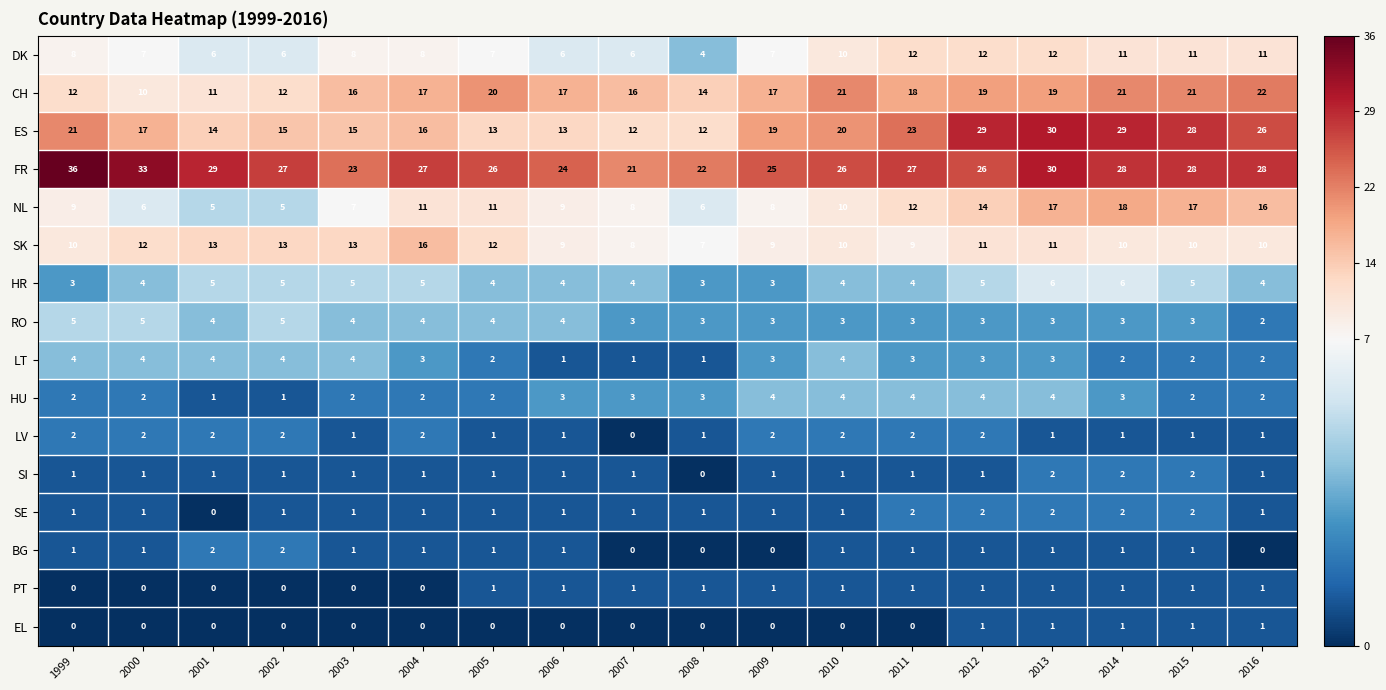

Count the LV values in the range 1 to 2.

17